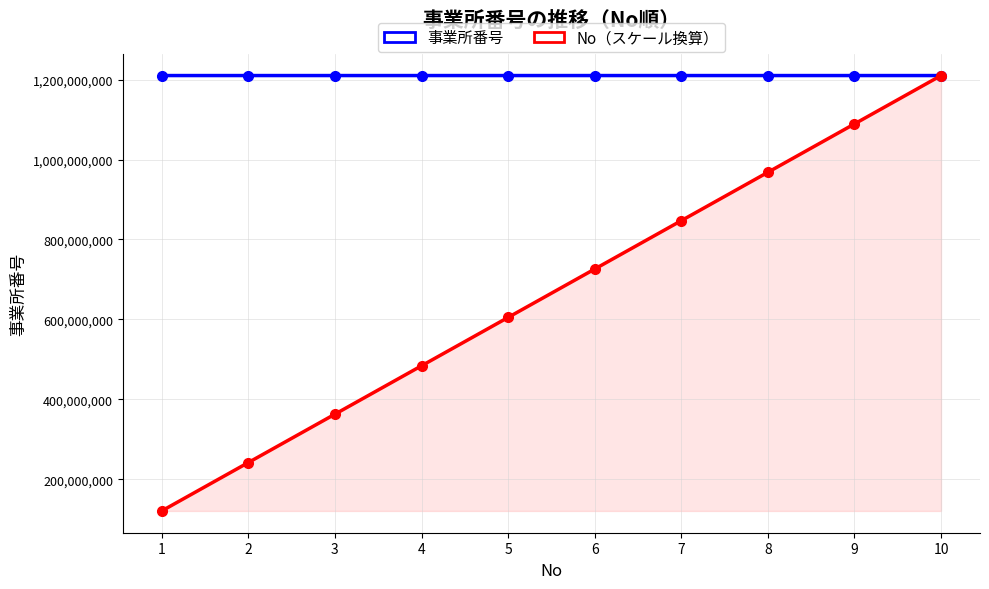

What is the greatest value displayed?

1210106157